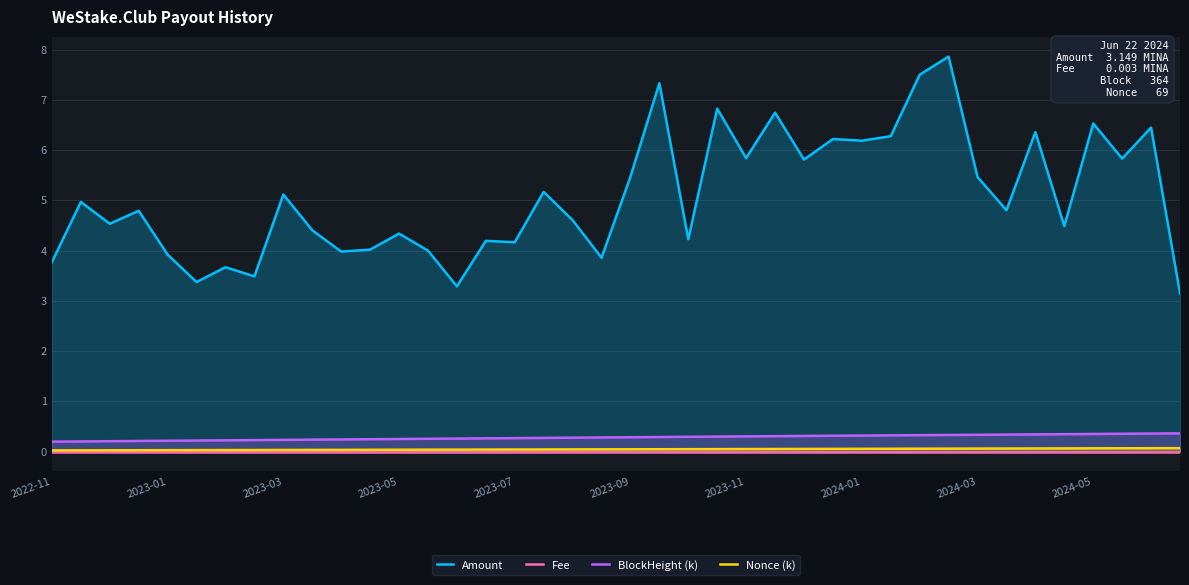

True or false: Fee and Amount cross at least once.

False